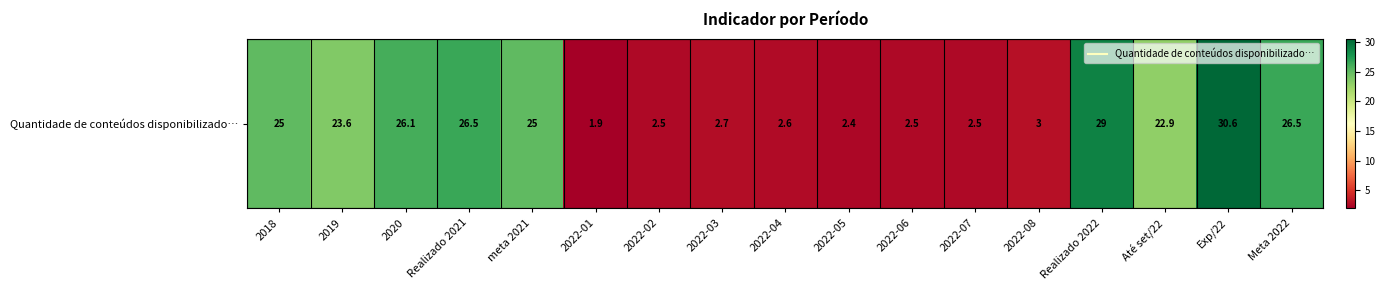

How many categories are shown in the chart?

17